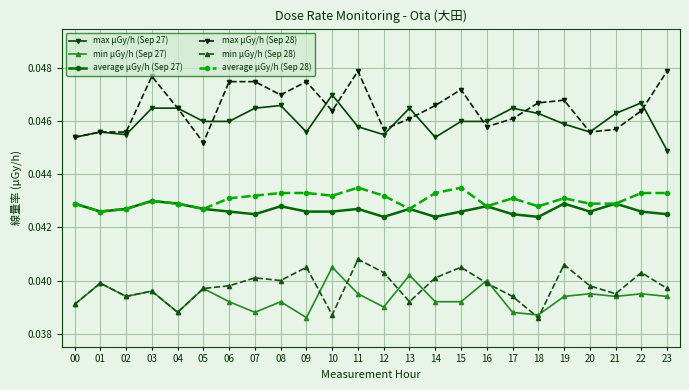

True or false: max μGy/h (Sep 28) and average μGy/h (Sep 27) cross at least once.

False